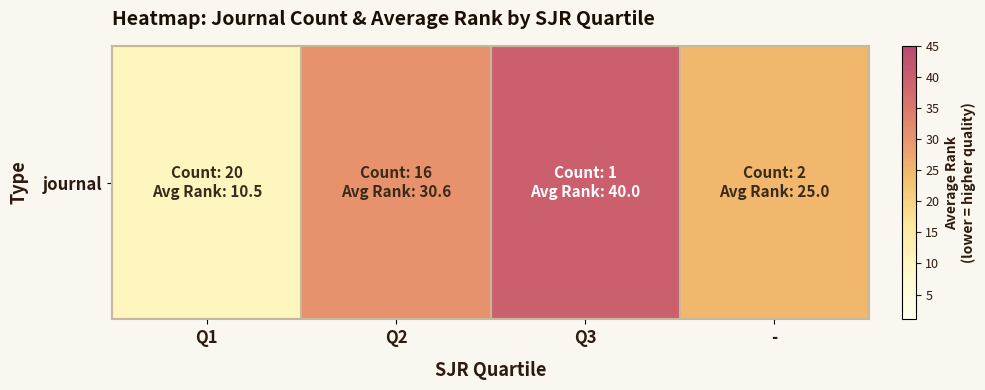

Which label corresponds to the smallest value in the chart?

Q1